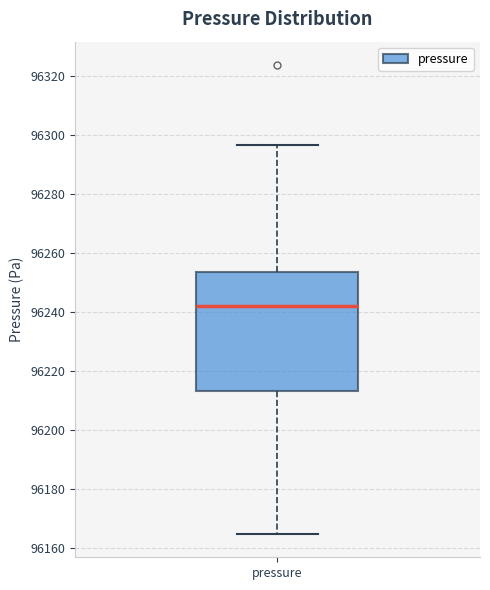

Transcribe this box plot: give where the median line is, the range the box spans, and where the two whiskers end, as read against the y-axis. The values are not printed on the chart, so give them approximately, as read against the axis.

median 96242, box 96214 to 96254, whiskers 96164 to 96296